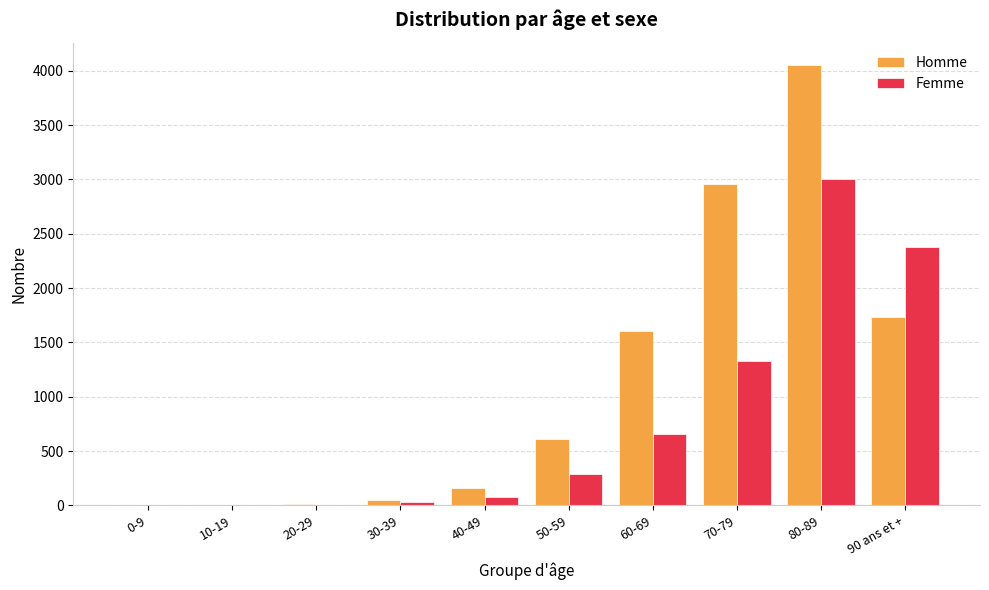

How many groups of bars are there?

10